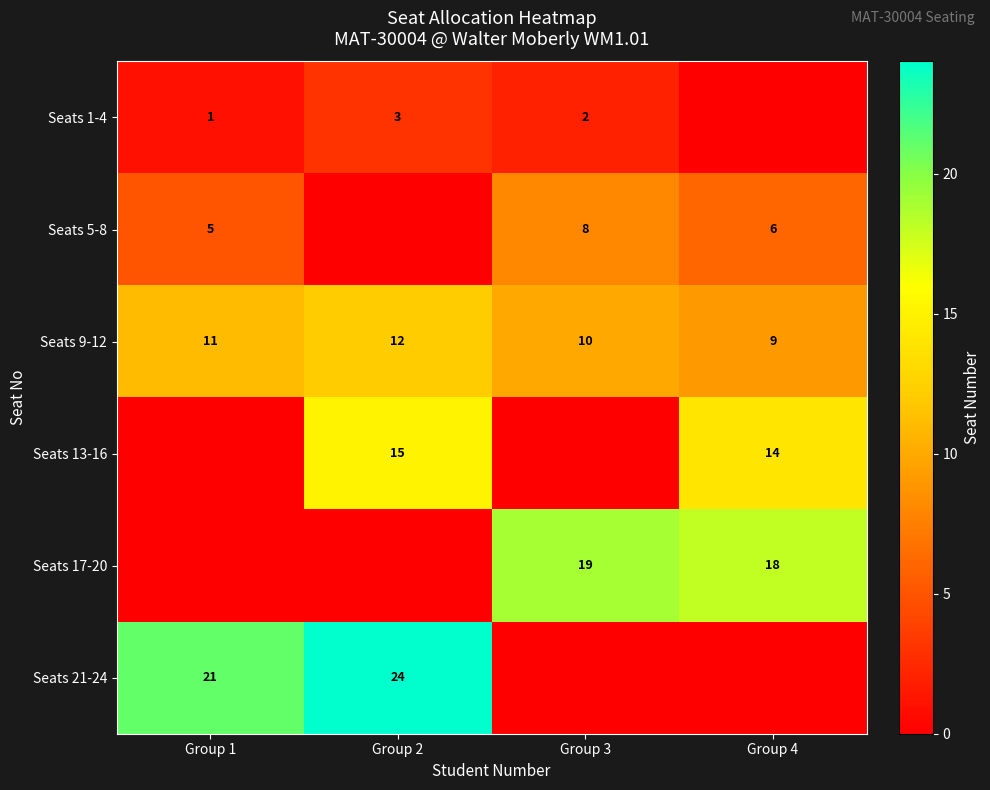

How many categories are shown in the chart?

4